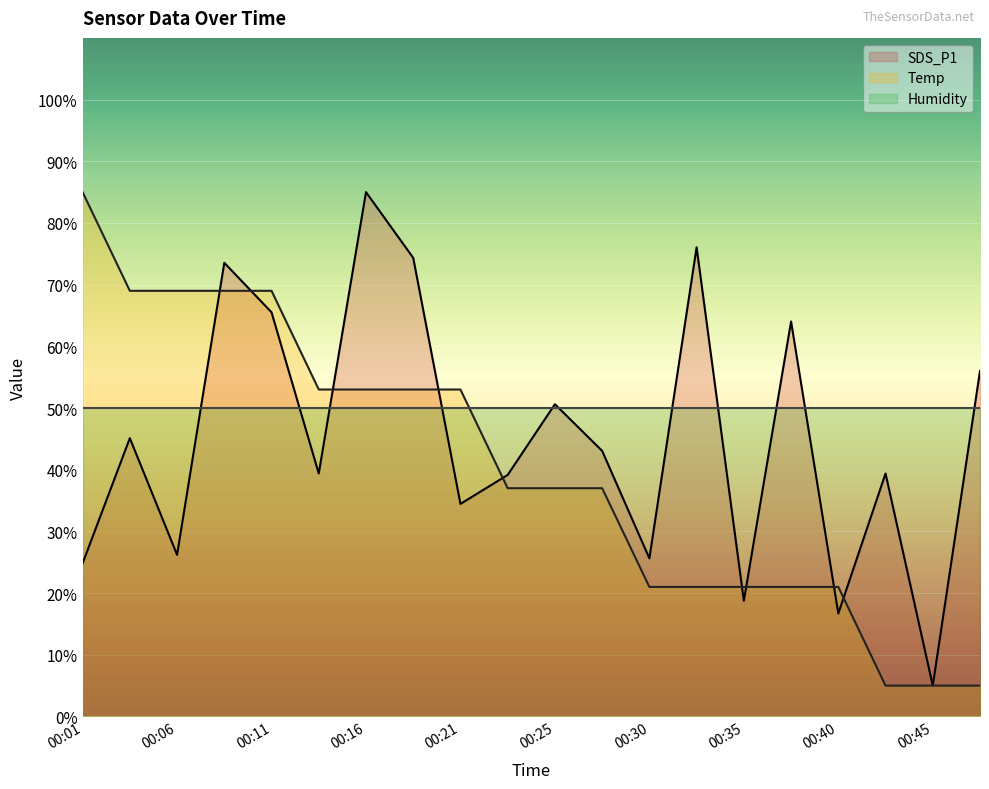

What is the difference between the maximum and second lowest values in the SDS_P1 series?

68.3